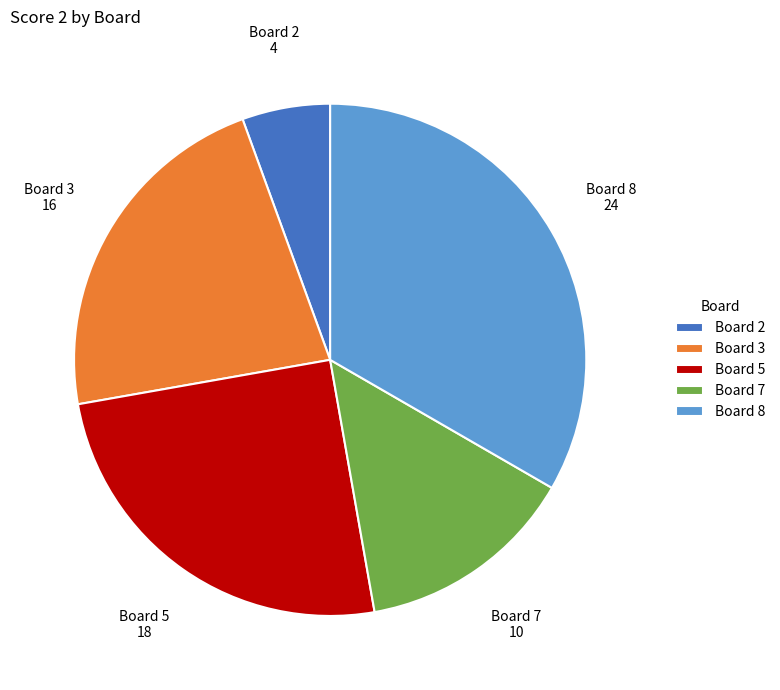

How many segments does this pie chart have?

5